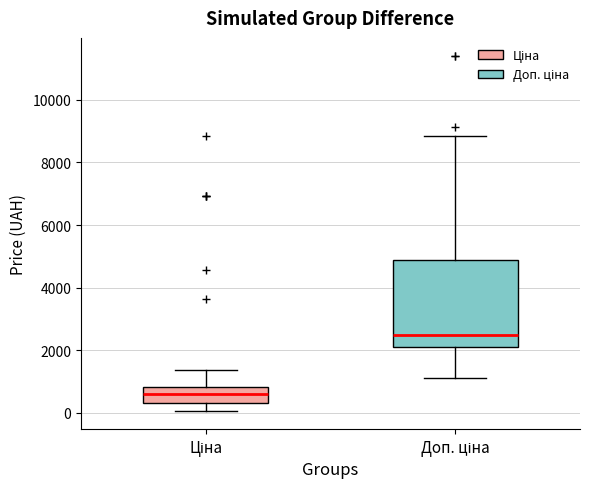

Reading left to right, read every box against the y-axis: the position of its median line, the range the box covers, and the ends of its whiskers. The values are not printed on the chart, so give them approximately, as read against the axis.

Ціна: median 600, box 400 to 800, whiskers 0 to 1400
Доп. ціна: median 2400, box 2200 to 4800, whiskers 1200 to 8800